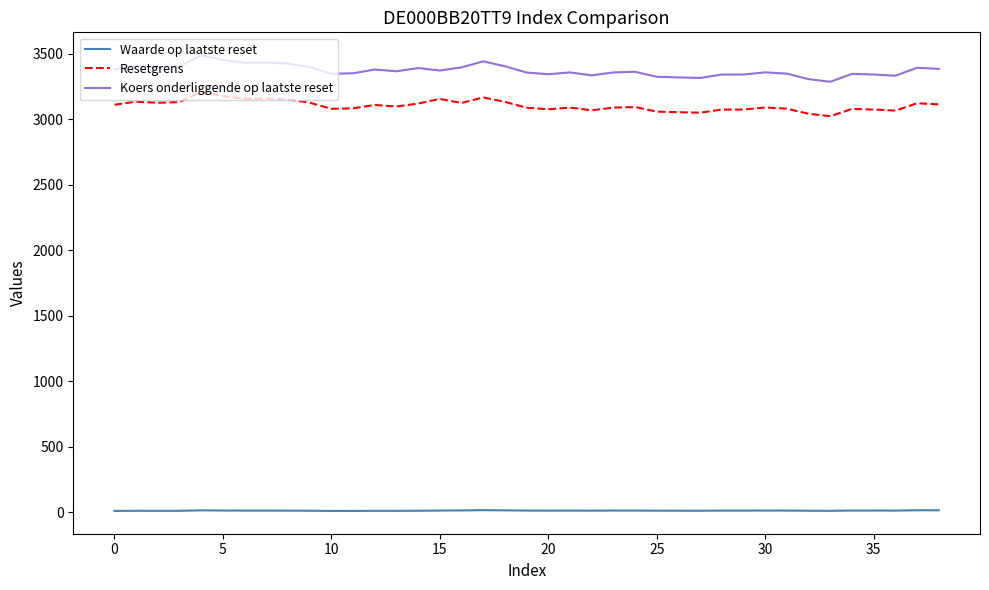

True or false: Koers onderliggende op laatste reset and Waarde op laatste reset intersect in this chart.

False